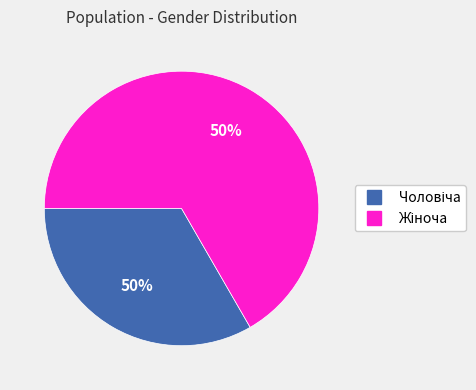

Rank the categories by value from highest to lowest.

Жіноча, Чоловіча